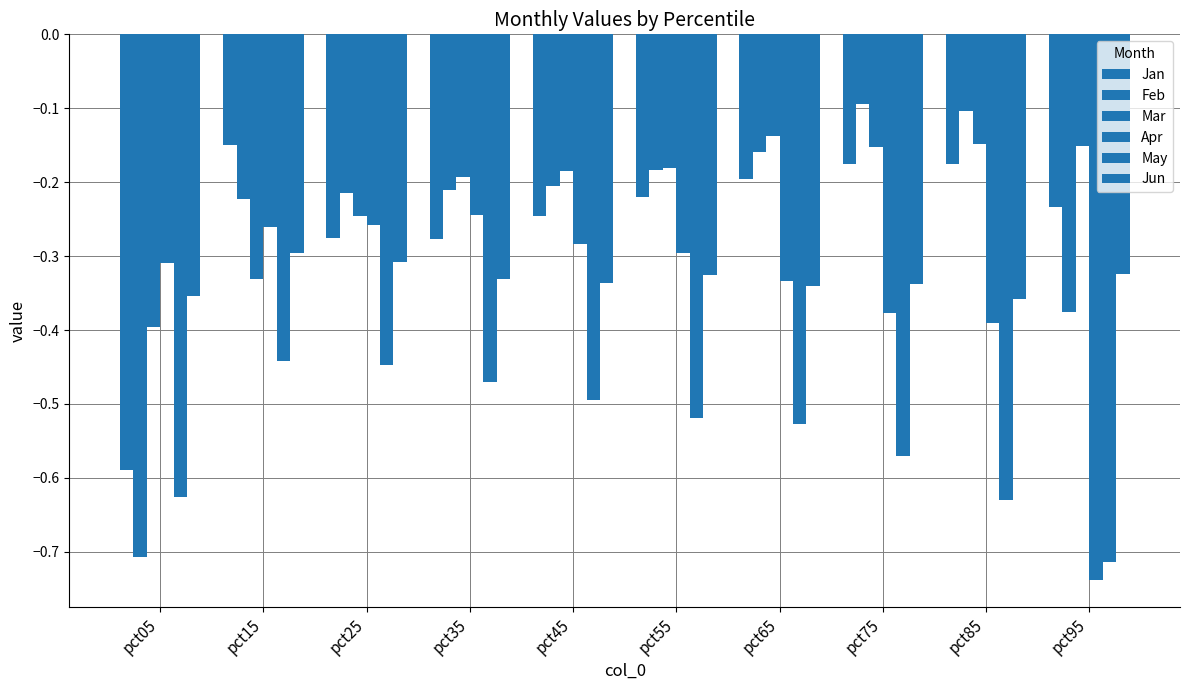

Reading right to left, list all the values displayed in this chart.

Jan: pct95=-0.2	pct85=-0.2	pct75=-0.2	pct65=-0.2	pct55=-0.2	pct45=-0.2	pct35=-0.3	pct25=-0.3	pct15=-0.2	pct05=-0.6
Feb: pct95=-0.4	pct85=-0.1	pct75=-0.1	pct65=-0.2	pct55=-0.2	pct45=-0.2	pct35=-0.2	pct25=-0.2	pct15=-0.2	pct05=-0.7
Mar: pct95=-0.2	pct85=-0.1	pct75=-0.2	pct65=-0.1	pct55=-0.2	pct45=-0.2	pct35=-0.2	pct25=-0.2	pct15=-0.3	pct05=-0.4
Apr: pct95=-0.7	pct85=-0.4	pct75=-0.4	pct65=-0.3	pct55=-0.3	pct45=-0.3	pct35=-0.2	pct25=-0.3	pct15=-0.3	pct05=-0.3
May: pct95=-0.7	pct85=-0.6	pct75=-0.6	pct65=-0.5	pct55=-0.5	pct45=-0.5	pct35=-0.5	pct25=-0.4	pct15=-0.4	pct05=-0.6
Jun: pct95=-0.3	pct85=-0.4	pct75=-0.3	pct65=-0.3	pct55=-0.3	pct45=-0.3	pct35=-0.3	pct25=-0.3	pct15=-0.3	pct05=-0.4